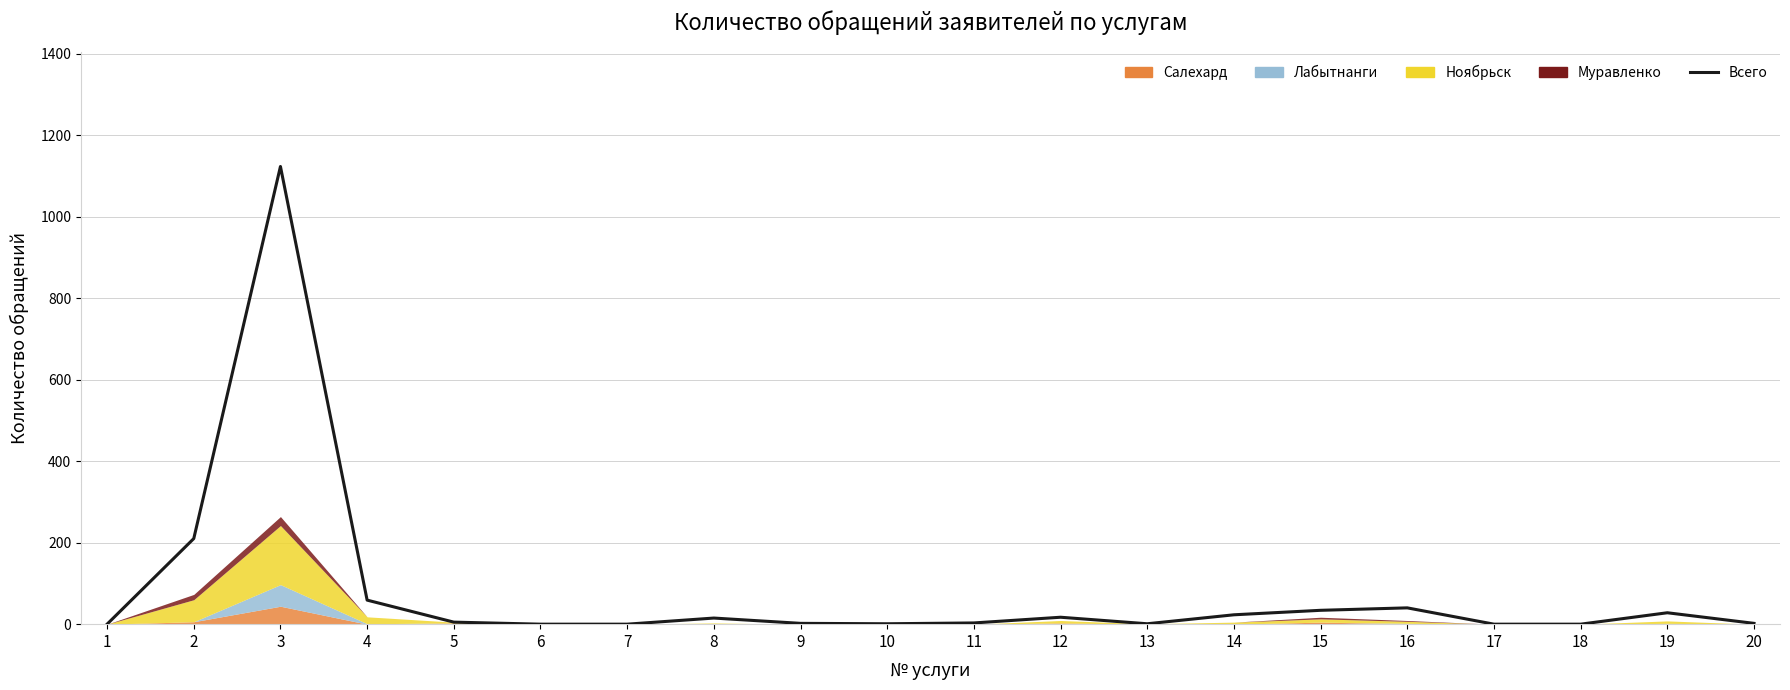

Which category has the lowest value across all series?

1